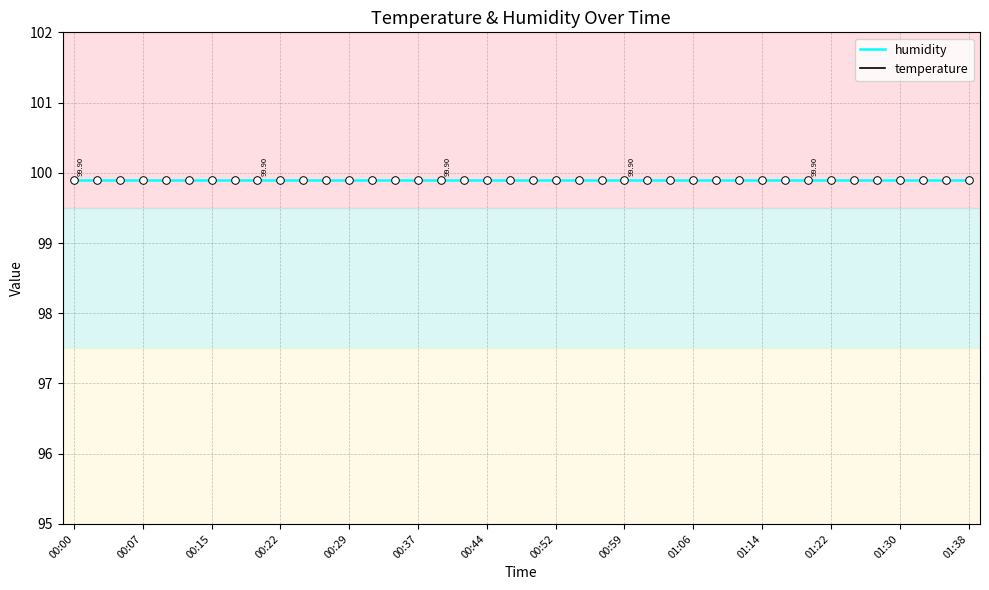

At how many categories does at least one series exceed 90?

40